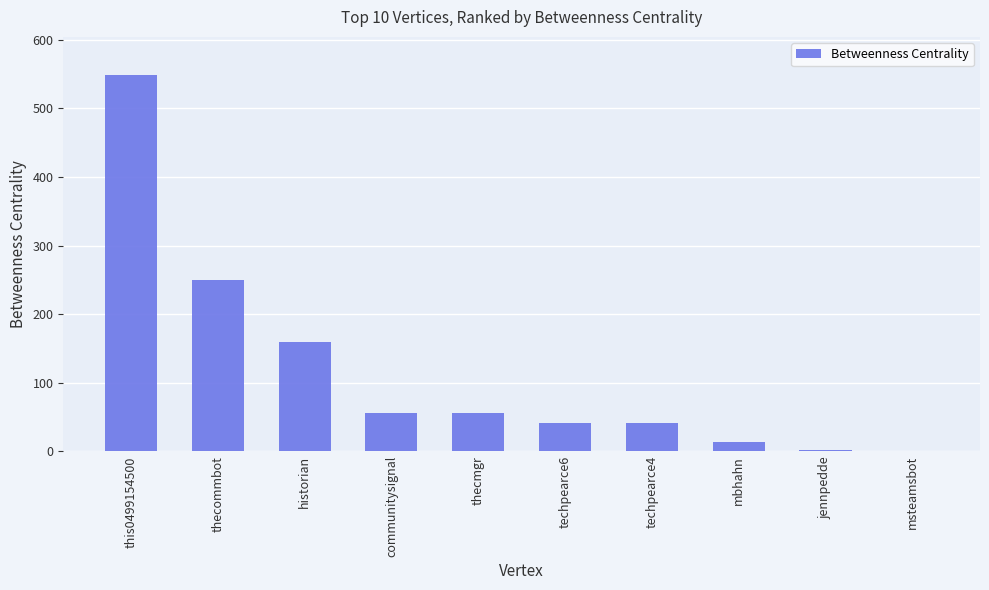

What is the greatest value displayed?

549.3